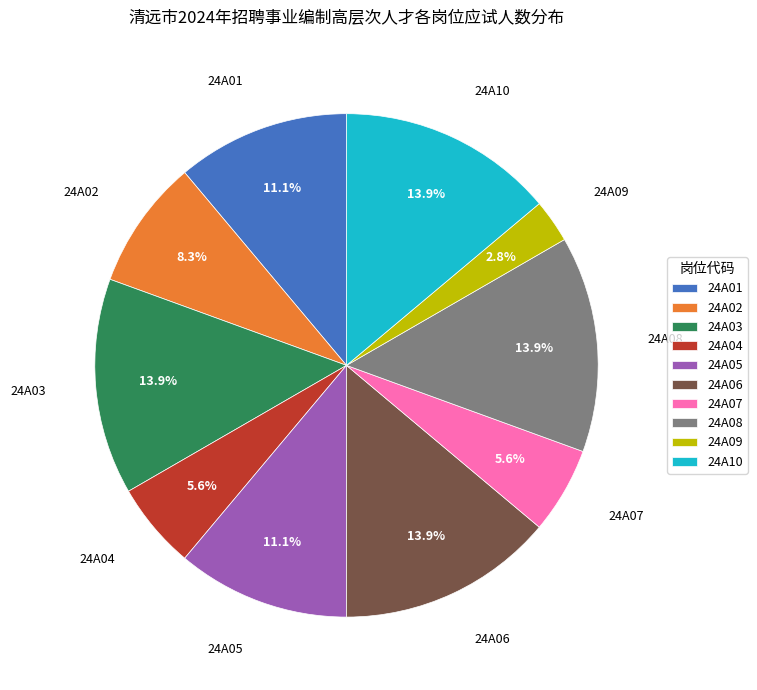

Does any single category account for the majority?

No